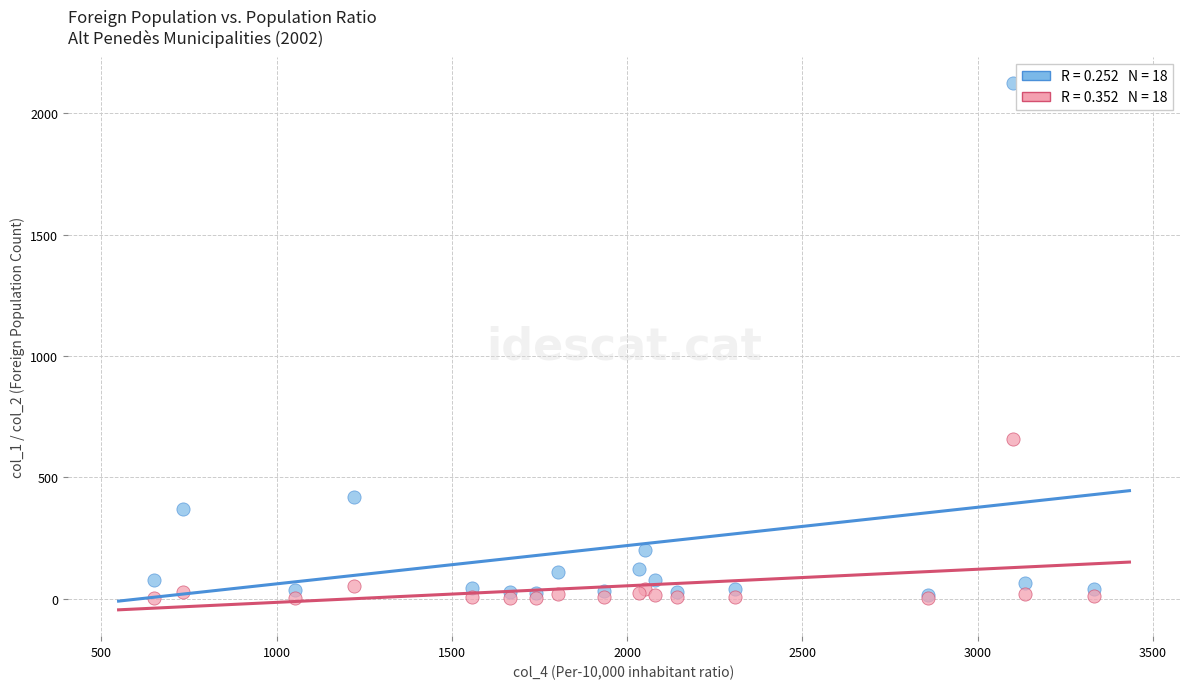

Across all series, what Y value is closest to 1064?

659